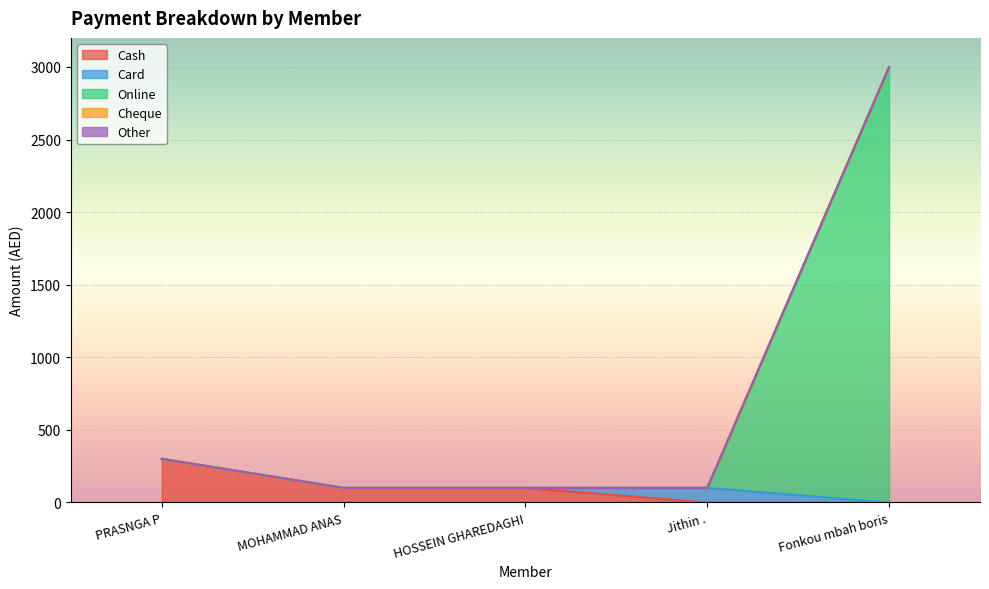

Does the chart display data point markers on the line(s)?

No